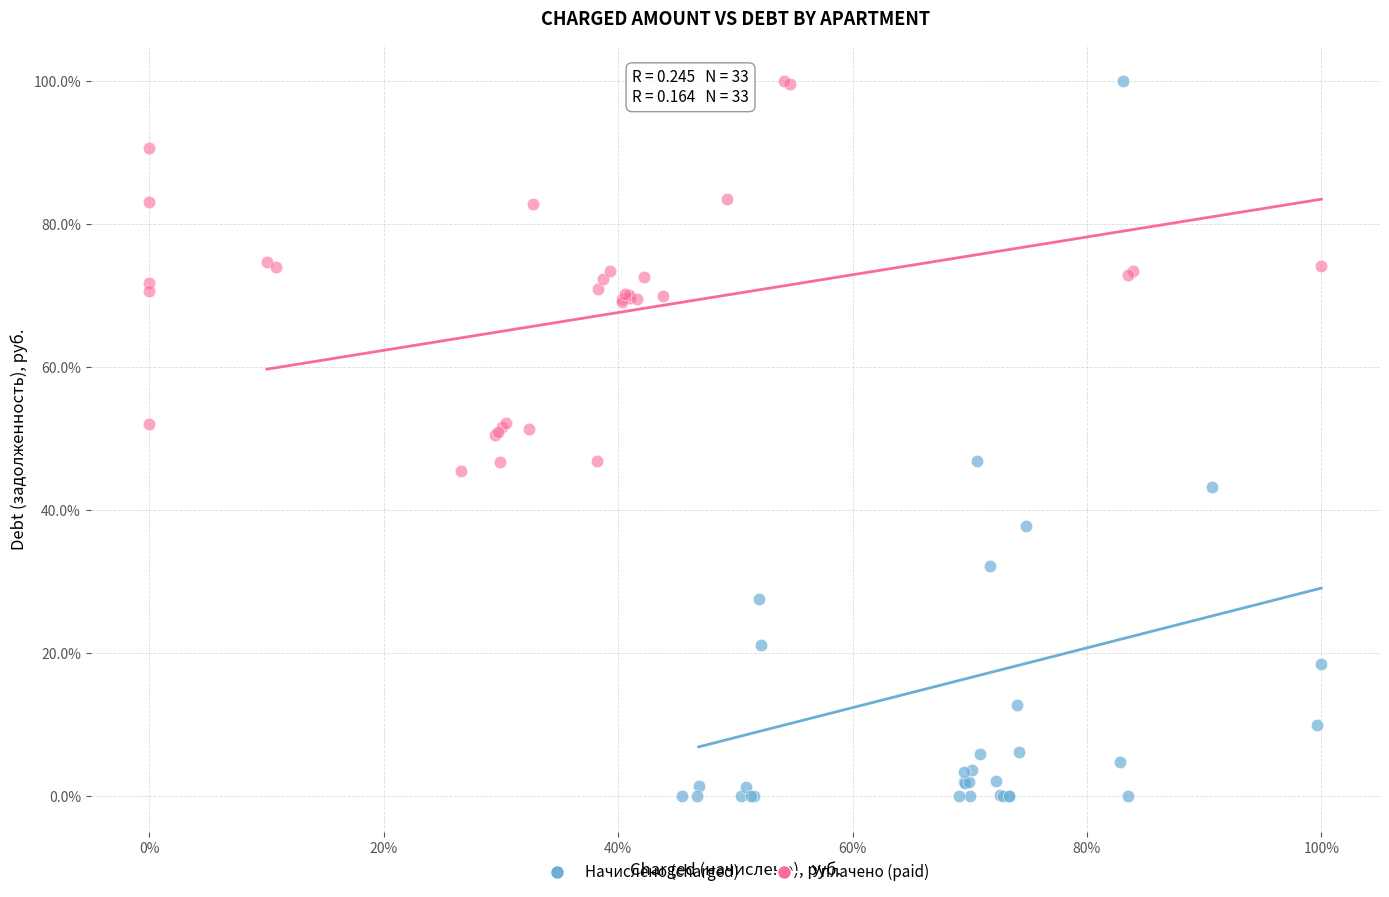

Which series reaches the minimum Y coordinate?

Начислено (charged)